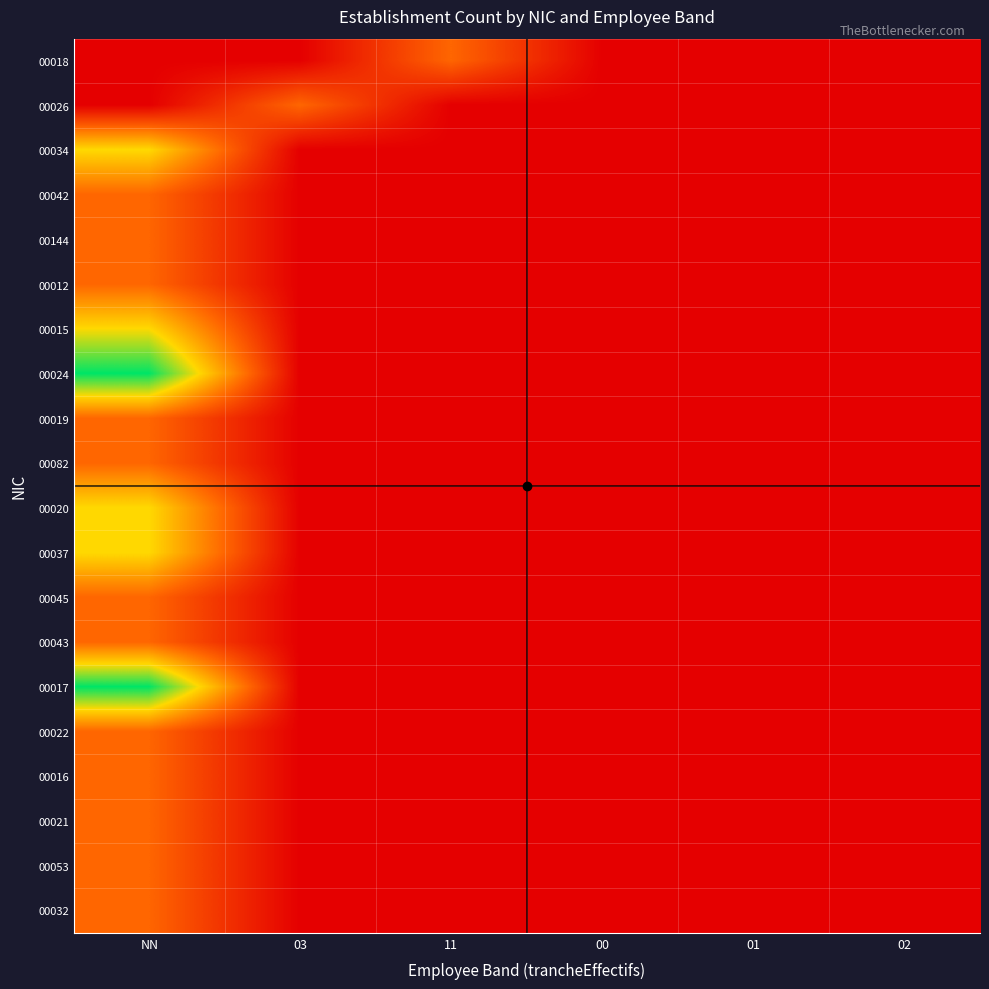

Which series has the largest total across all categories?

00024